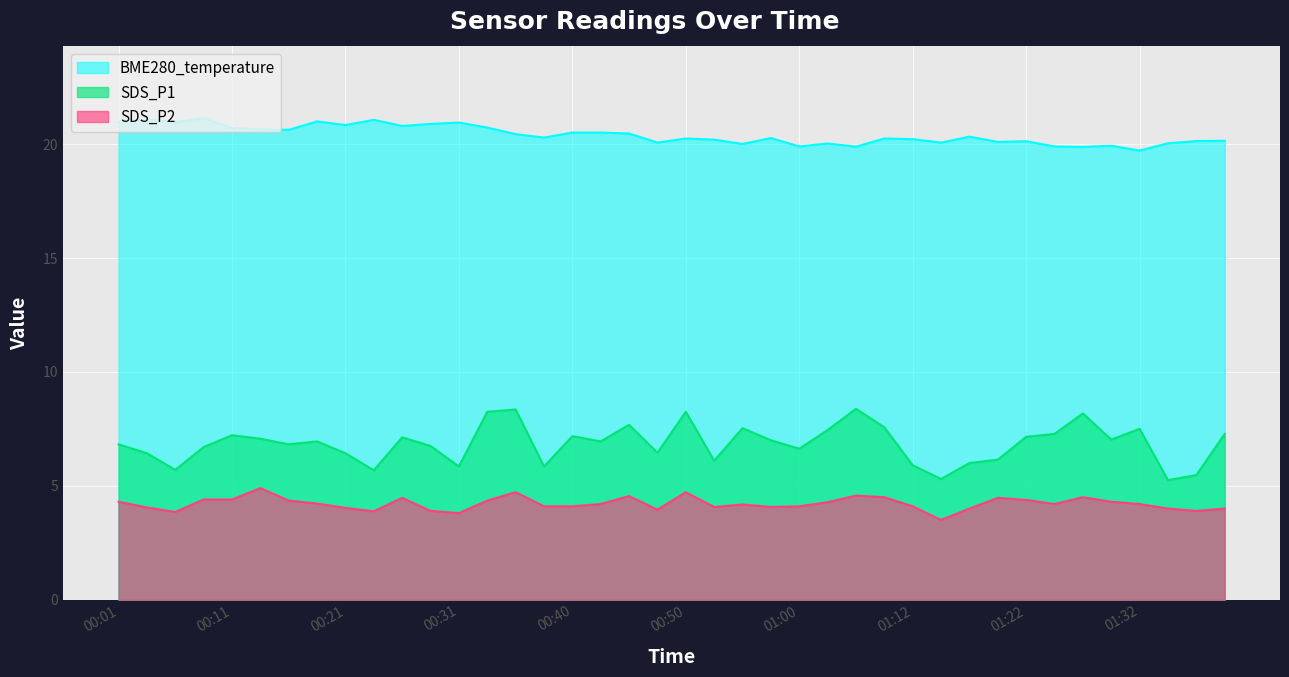

Which series has the largest total across all categories?

BME280_temperature